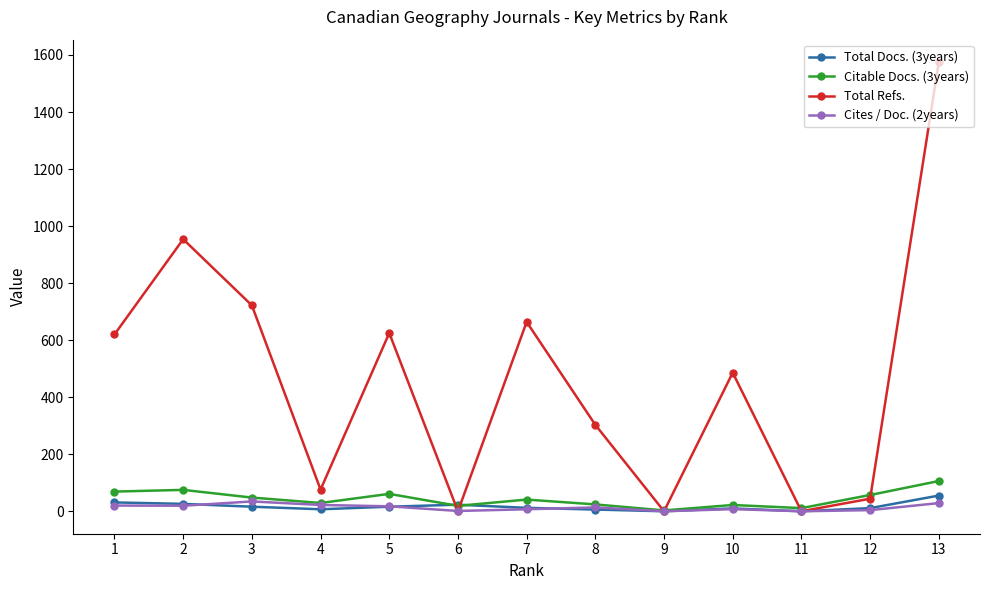

Where do Total Refs. and Citable Docs. (3years) first cross each other?

5 and 6